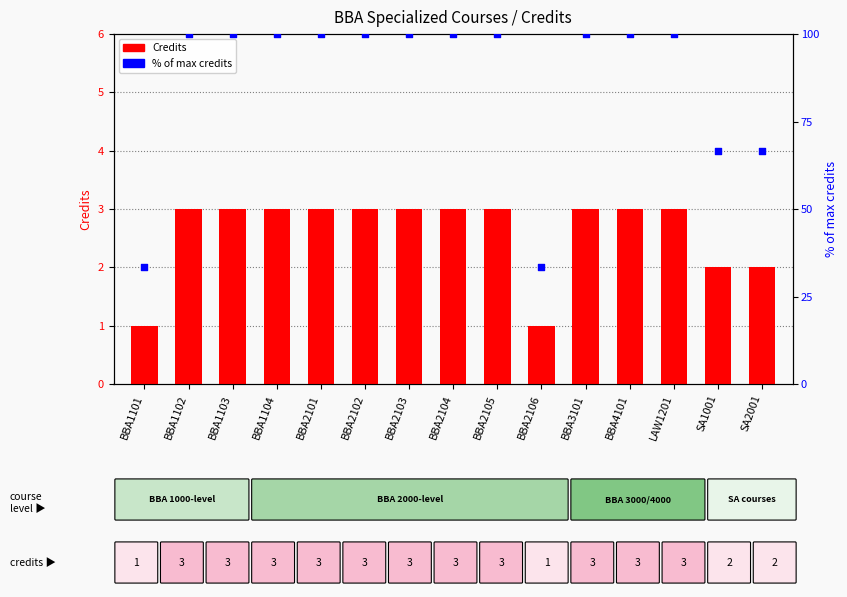

Is the value of Credits at BBA1103 greater than the value of % of max credits at BBA1102?

No